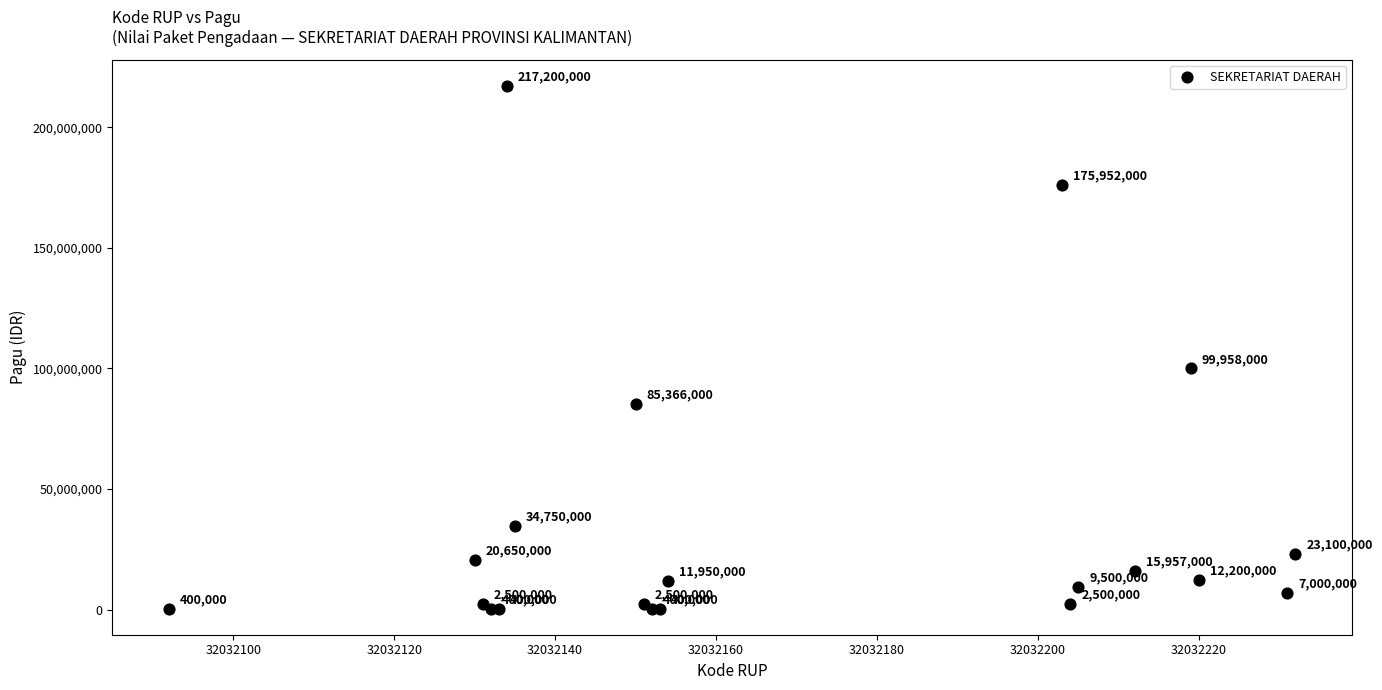

What Y value in the scatter plot is closest to 108800000?

99958000